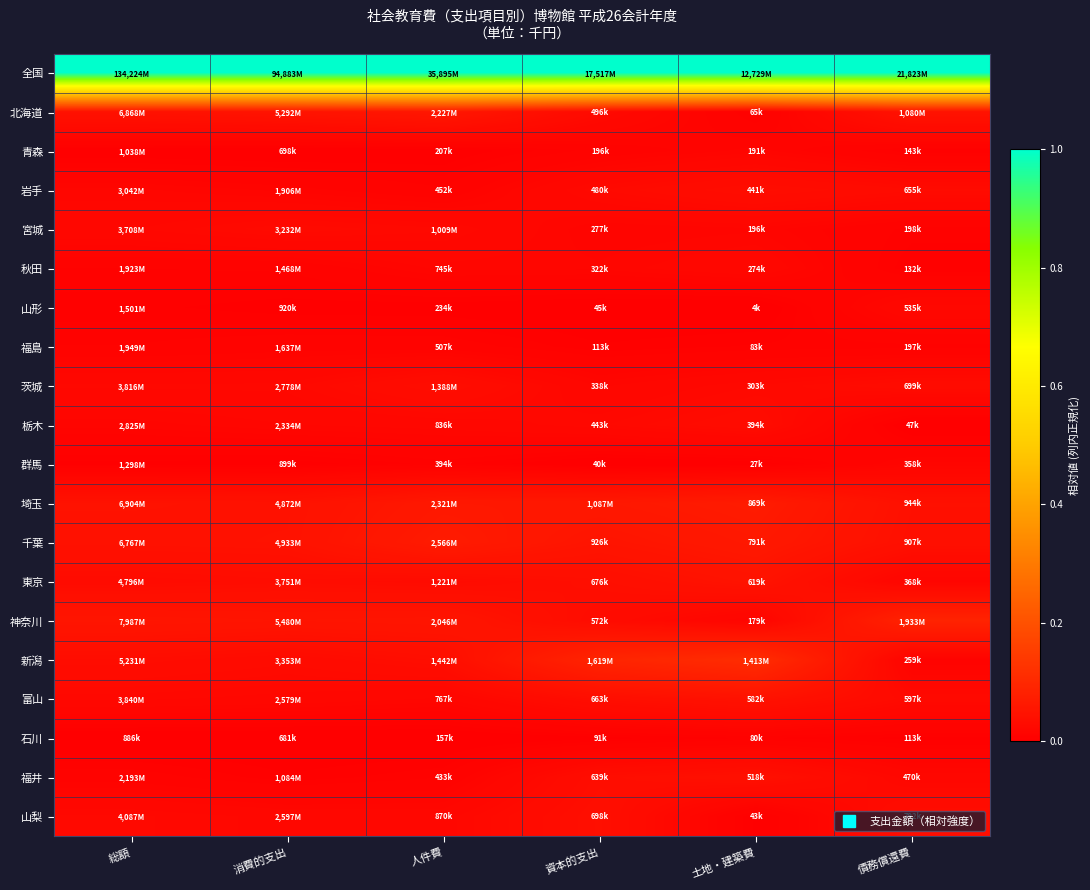

What is the total value across all series at 土地・建築費?

1.6